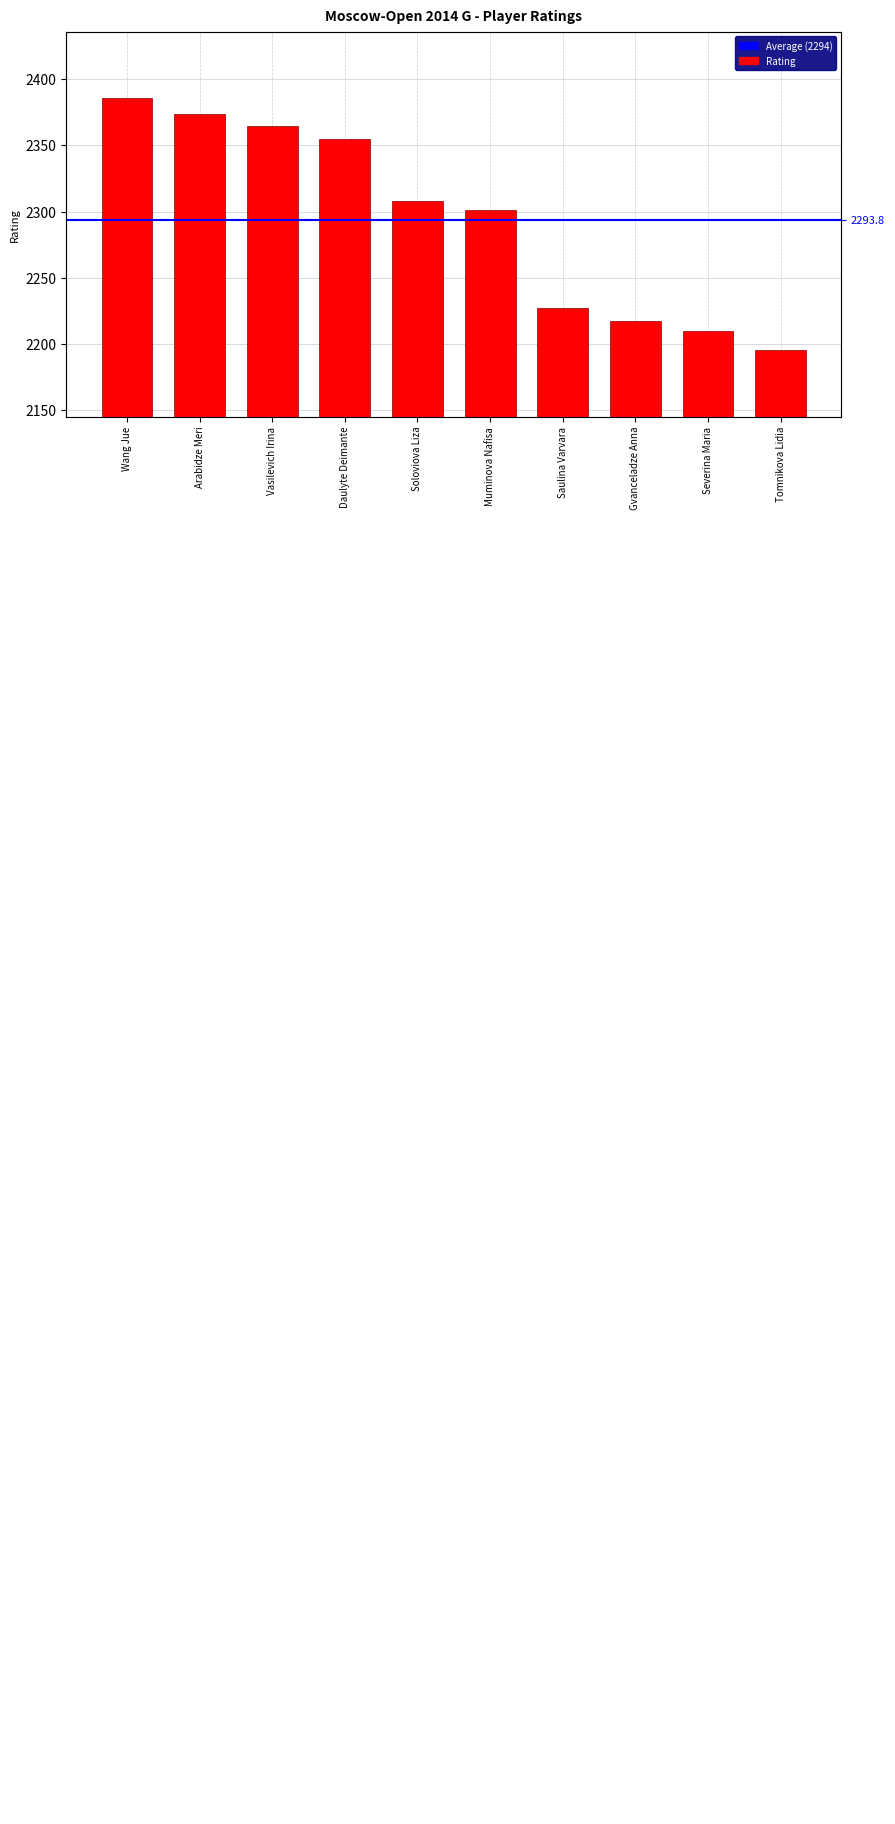

List the labels in order of value, largest first.

Wang Jue, Arabidze Meri, Vasilevich Irina, Daulyte Deimante, Soloviova Liza, Muminova Nafisa, Saulina Varvara, Gvanceladze Anna, Severina Maria, Tomnikova Lidia